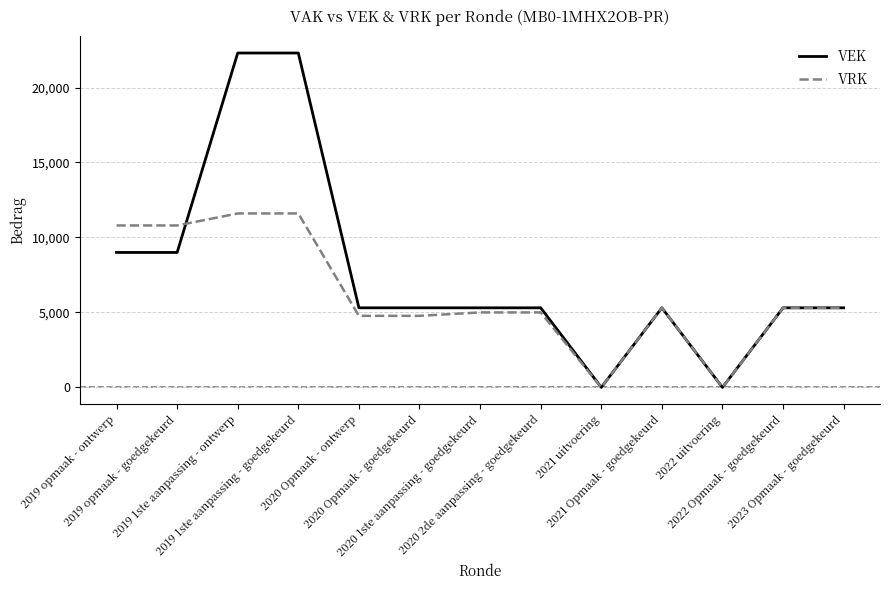

What are all the series names shown in the legend?

VEK, VRK